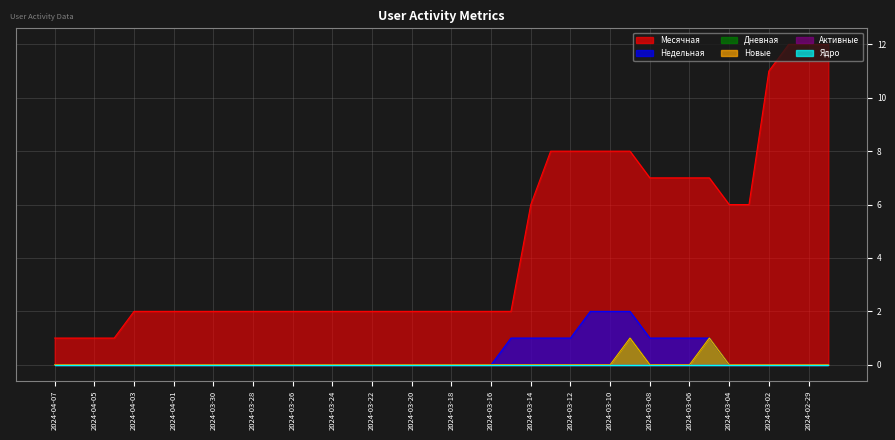

At which label is Недельная closest to 1?

2024-03-15